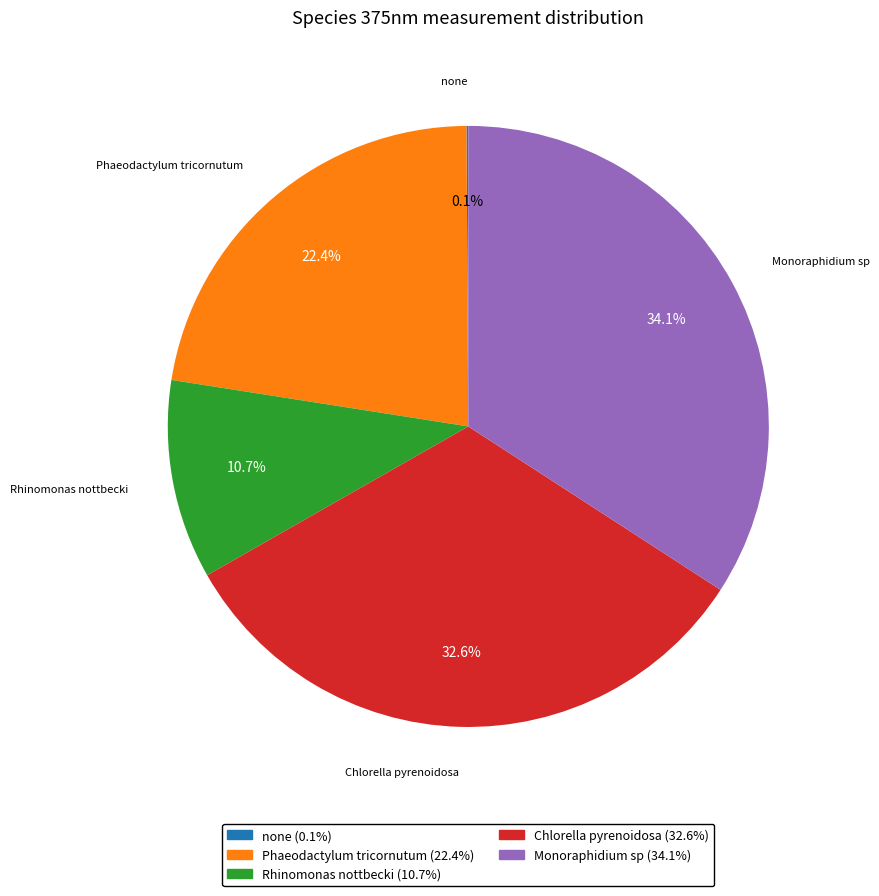

What is the largest slice in the pie chart?

Monoraphidium sp